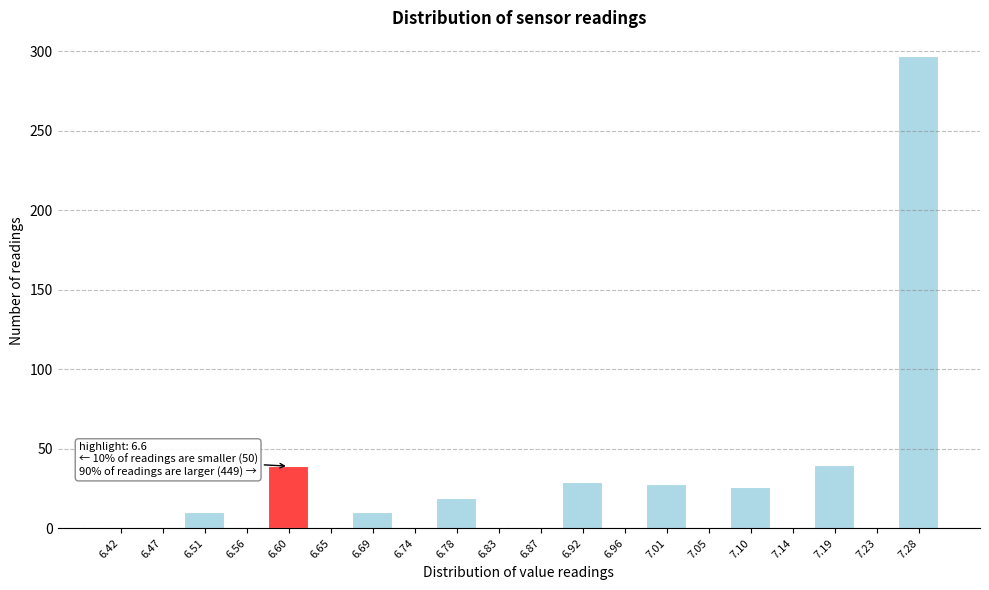

Over which range of the x-axis is the bar tallest?

7.255 to 7.300